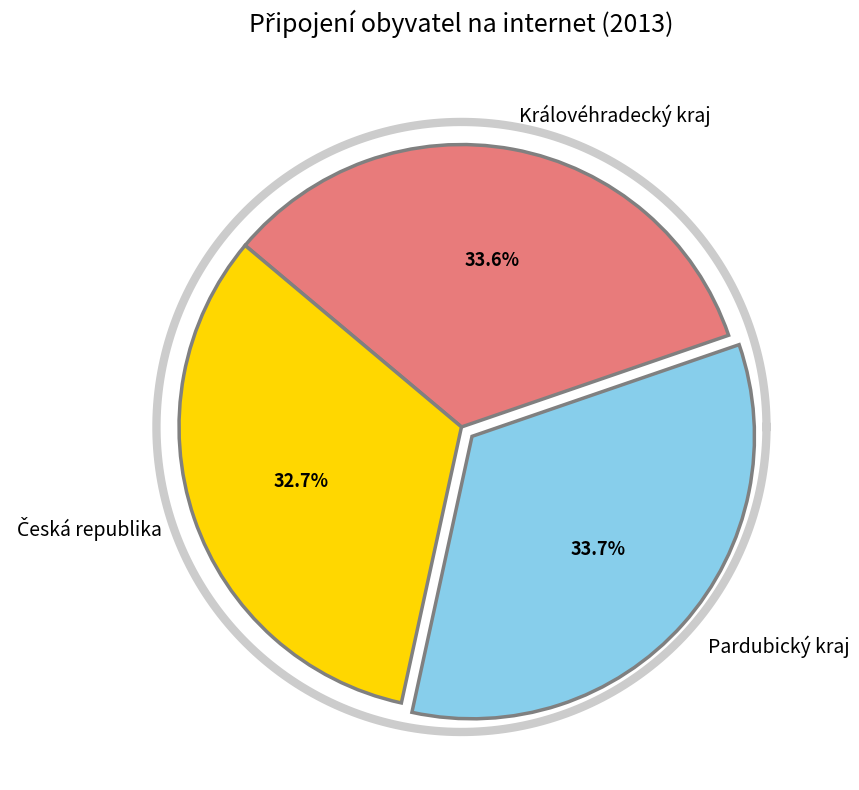

Do Královéhradecký kraj and Pardubický kraj together represent more than half of the pie?

Yes